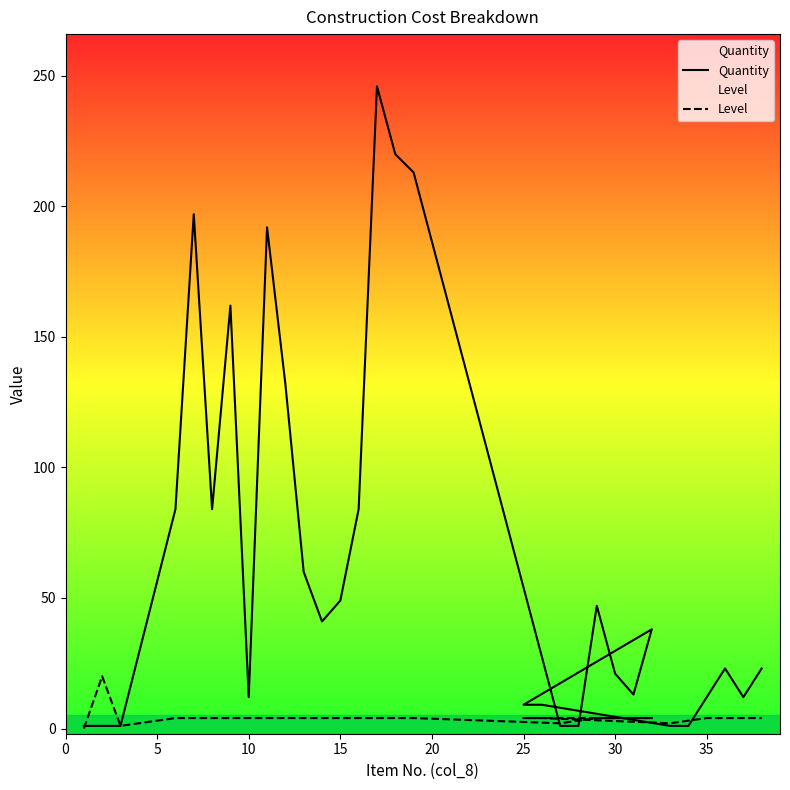

The value of Quantity at 30 is 237.2. True or false?

False